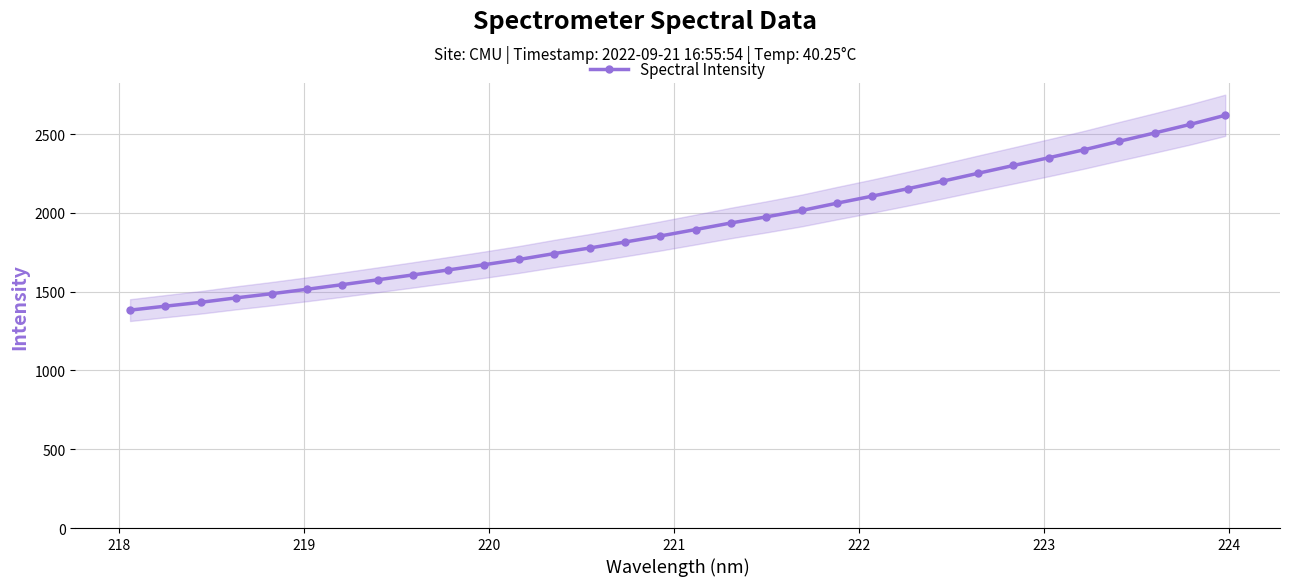

What is the value of the Spectral Intensity point at the 14th from the left?

1776.7